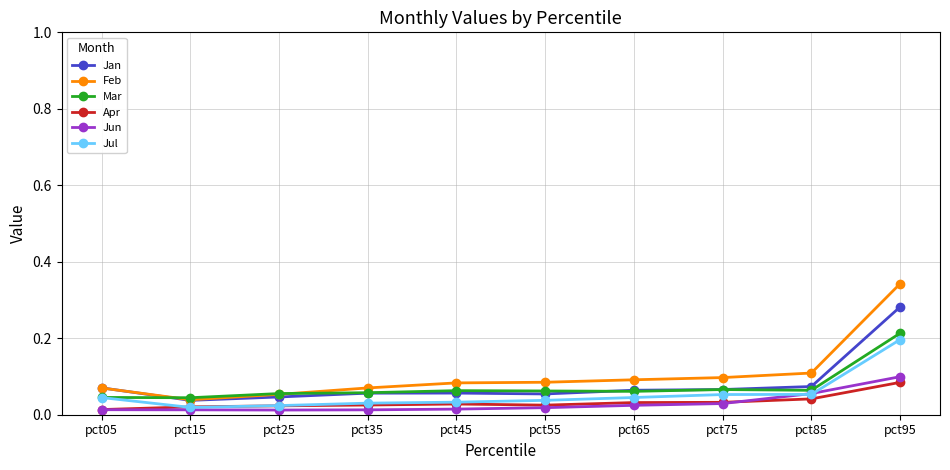

Which series ends up on top after the final intersection of Feb and Jan?

Feb